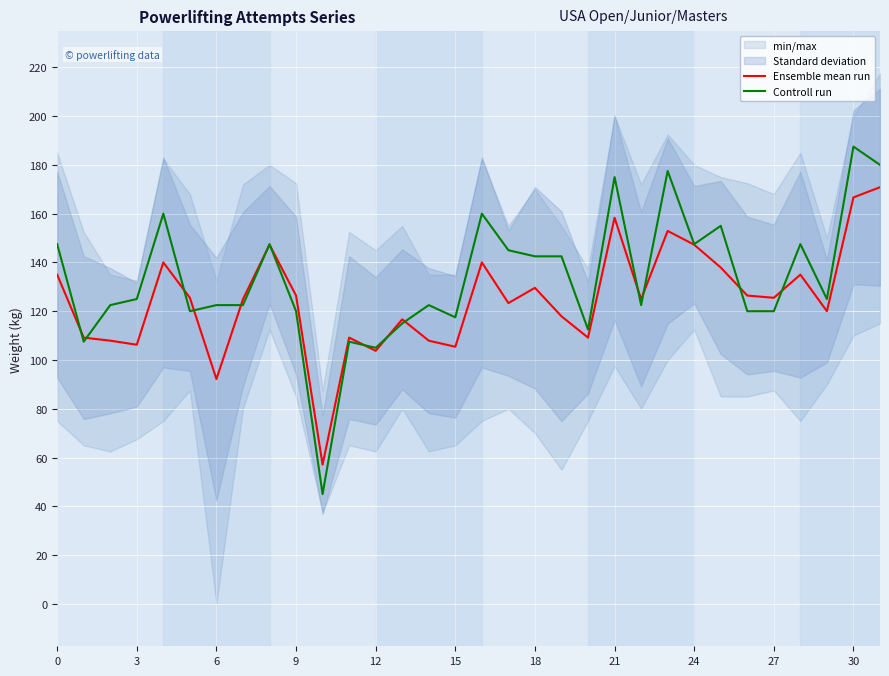

What is the highest value of the Controll run series?

187.5